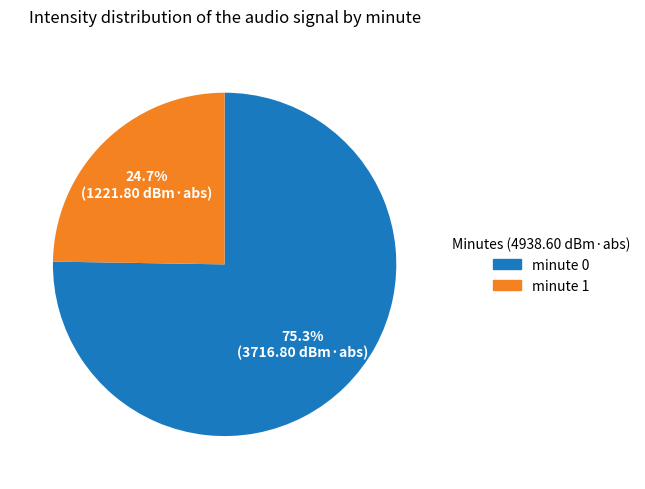

Is there a majority slice in this chart?

Yes